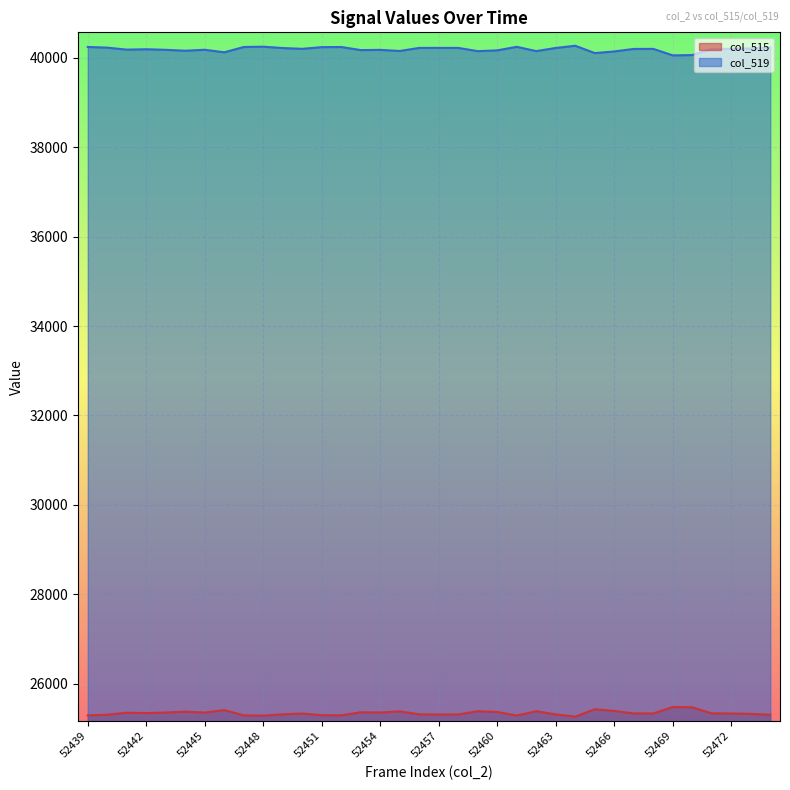

What is the difference between the maximum and minimum values in the col_519 series?

215